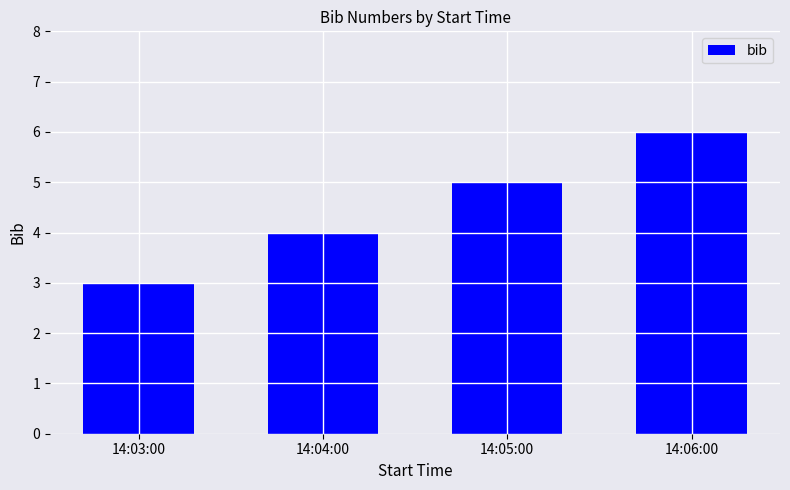

How many values are between 4 and 6?

3